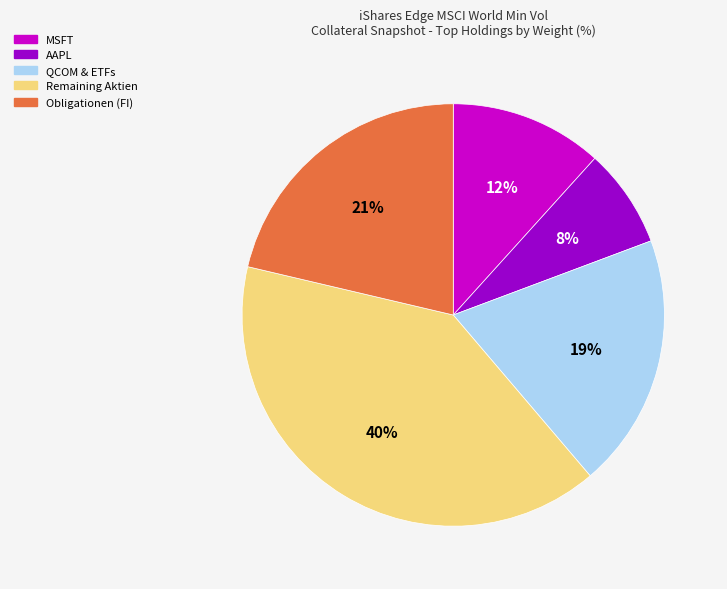

To the nearest percent, what is the average slice percentage?

20%